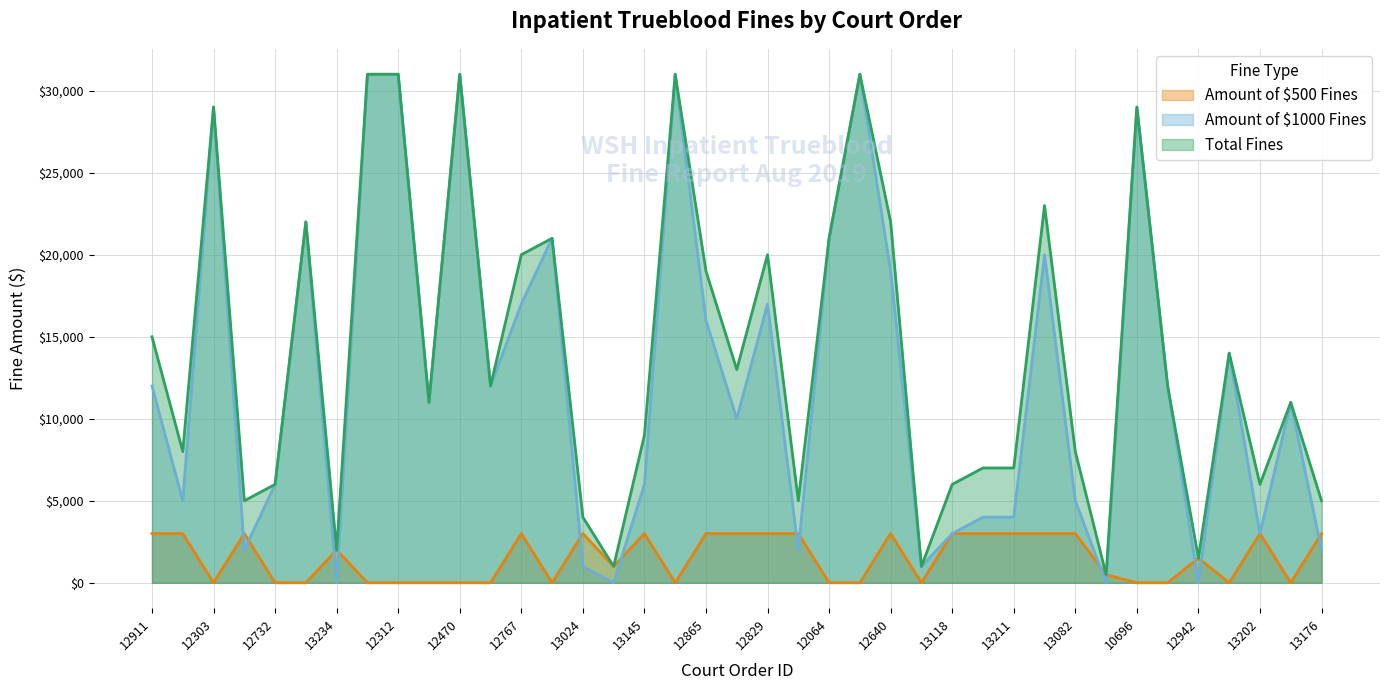

What are all the series names shown in the legend?

Amount of $500 Fines, Amount of $1000 Fines, Total Fines